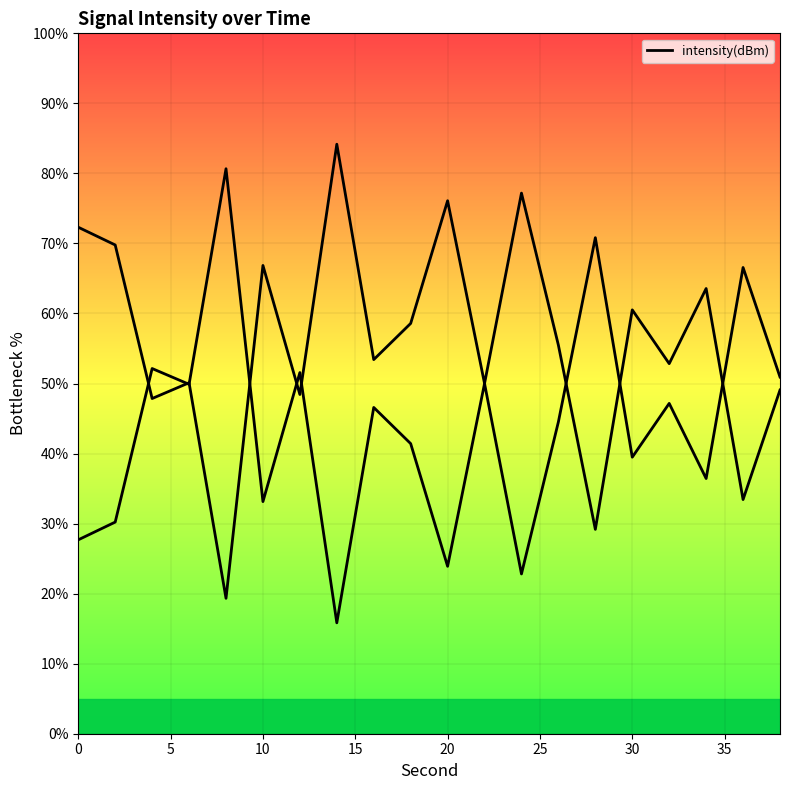

What is the change in value from 25 to 35?

+17.3